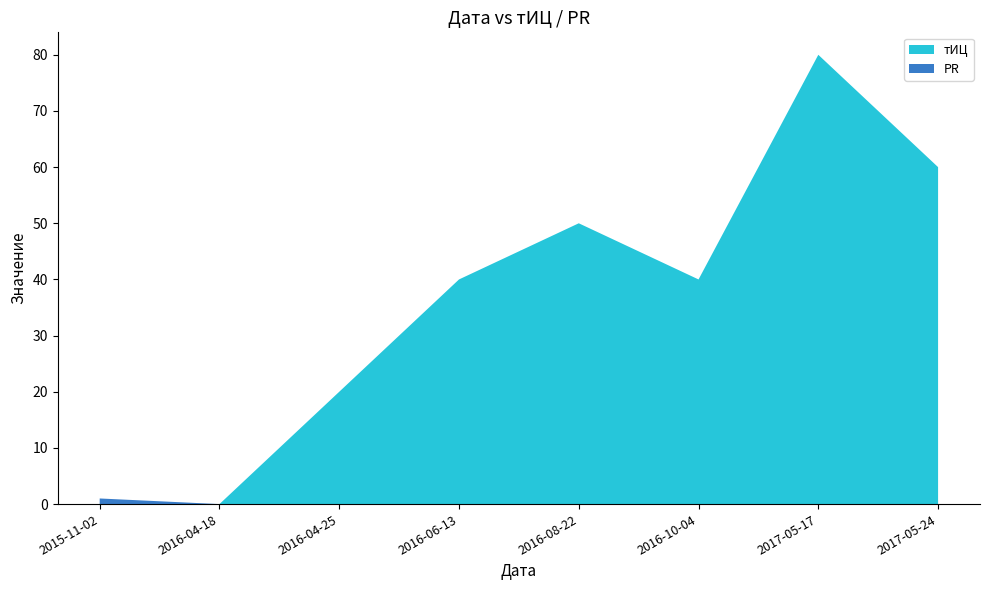

Reading left to right, what are all the values shown in this chart?

тИЦ: 0	0	20	40	50	40	80	60
PR: 1	0	0	0	0	0	0	0